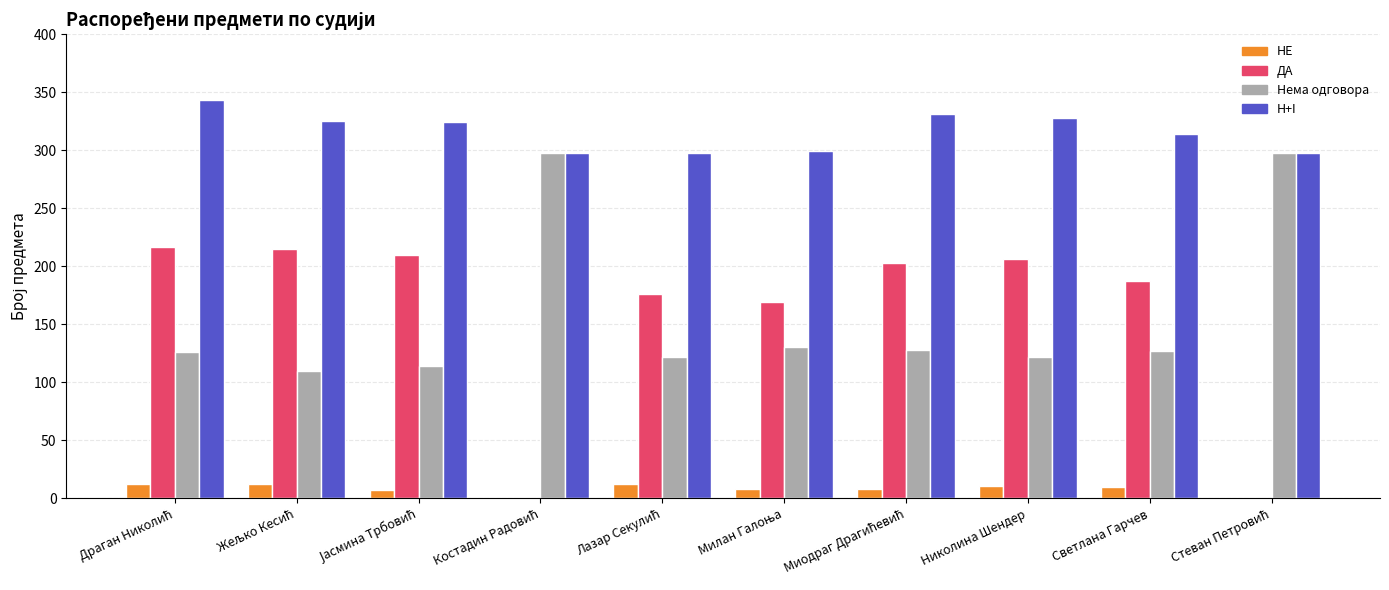

What is the maximum value shown in the chart?

343